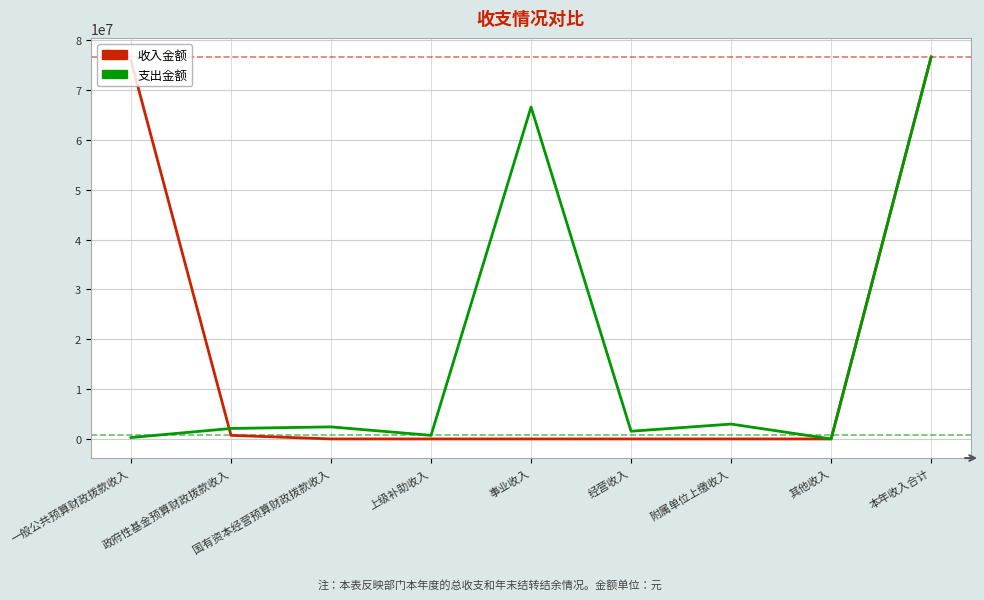

What is the approximate value of 支出金额 at 附属单位上缴收入?

2983503.9